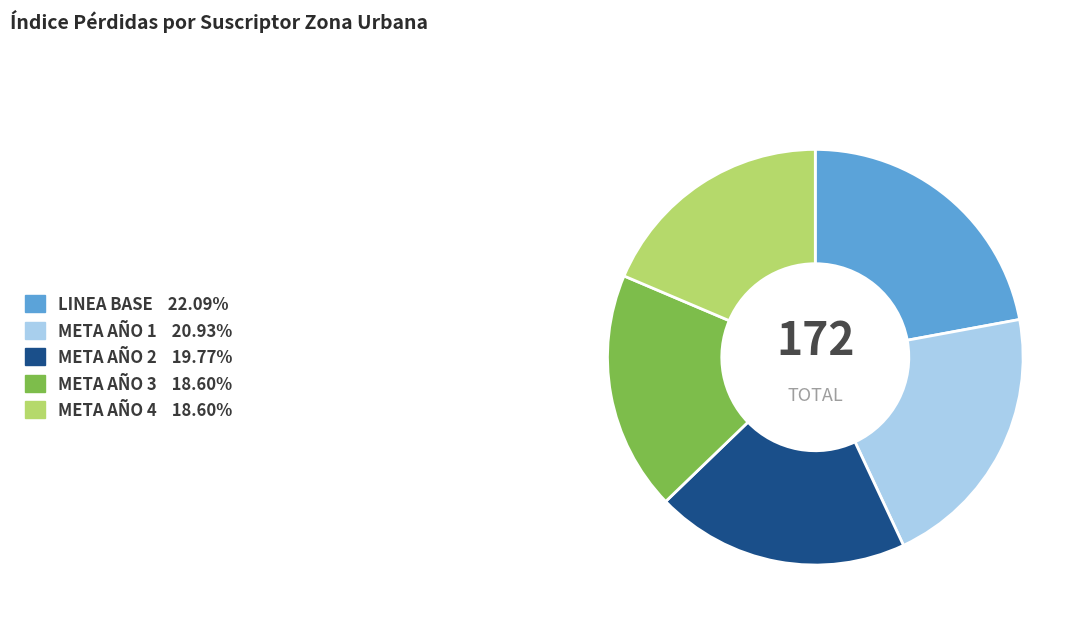

Is it true that META AÑO 2 is 30% of the pie?

False